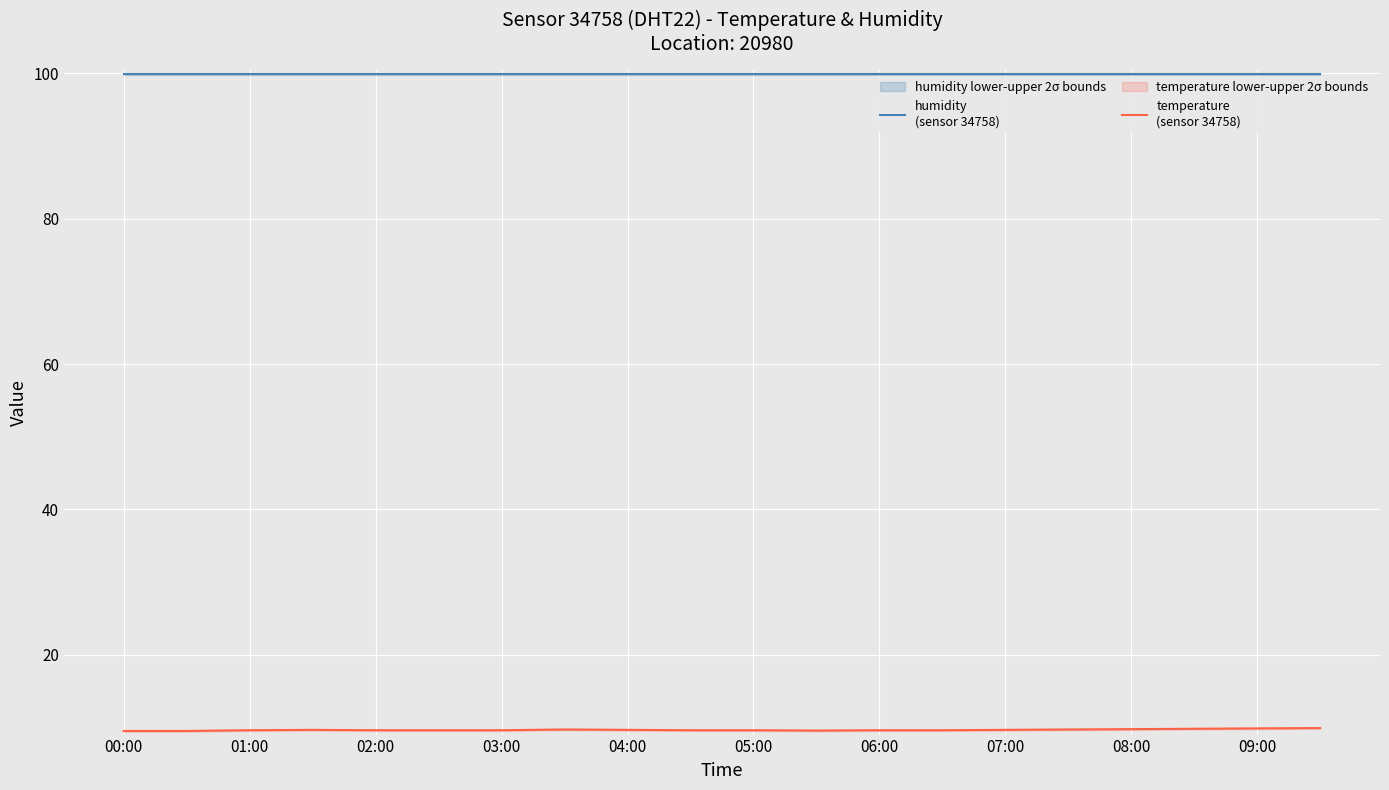

Rank the series at 01:00 from highest to lowest value.

humidity
(sensor 34758), temperature
(sensor 34758)